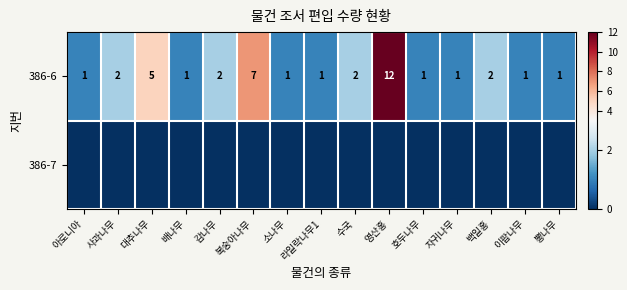

True or false: 386-6 has a value of 8 at 대추나무.

False